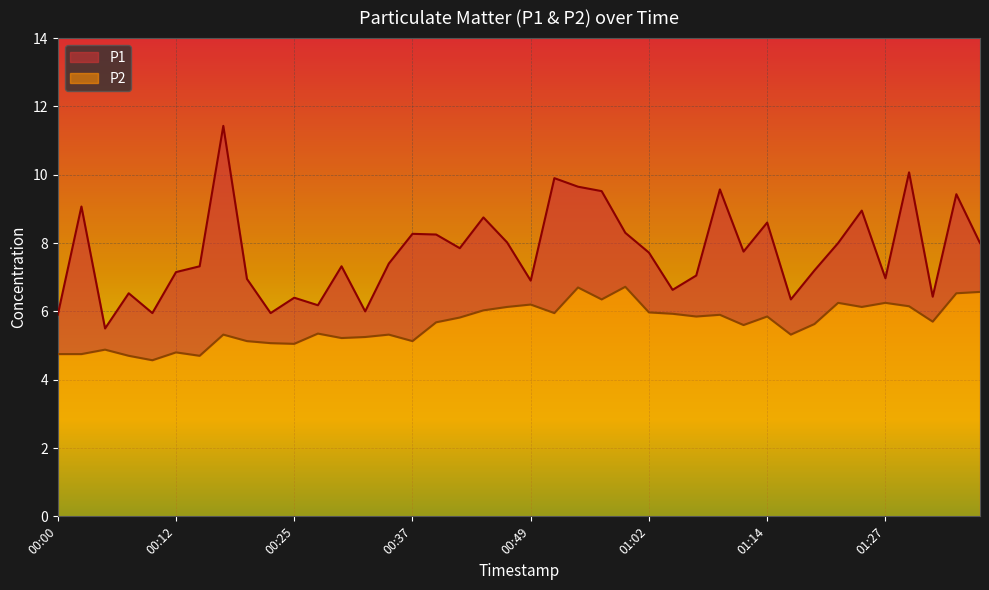

What is the label of the 4th point from the left?

00:07